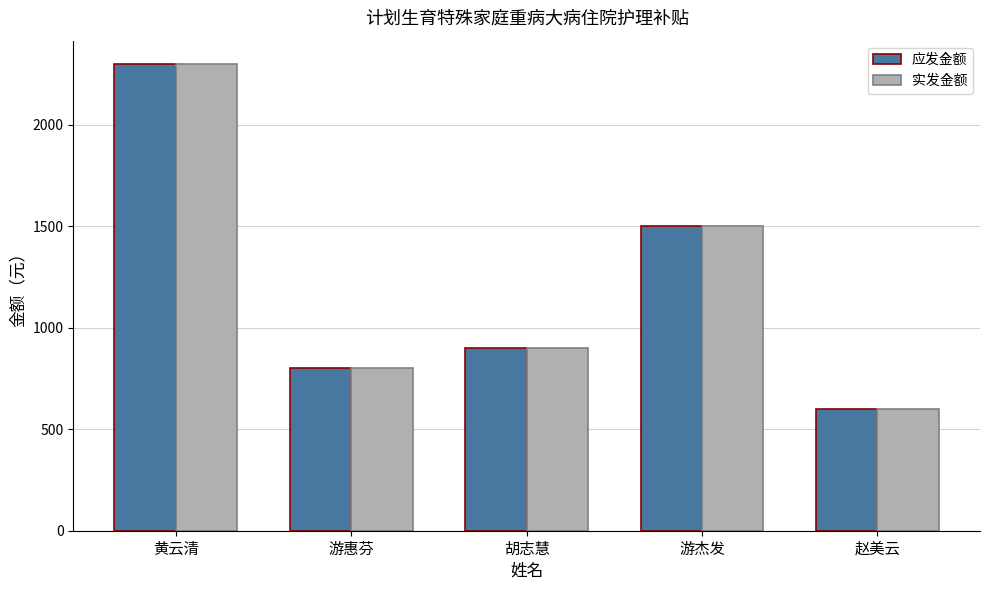

How many groups of bars are there?

5